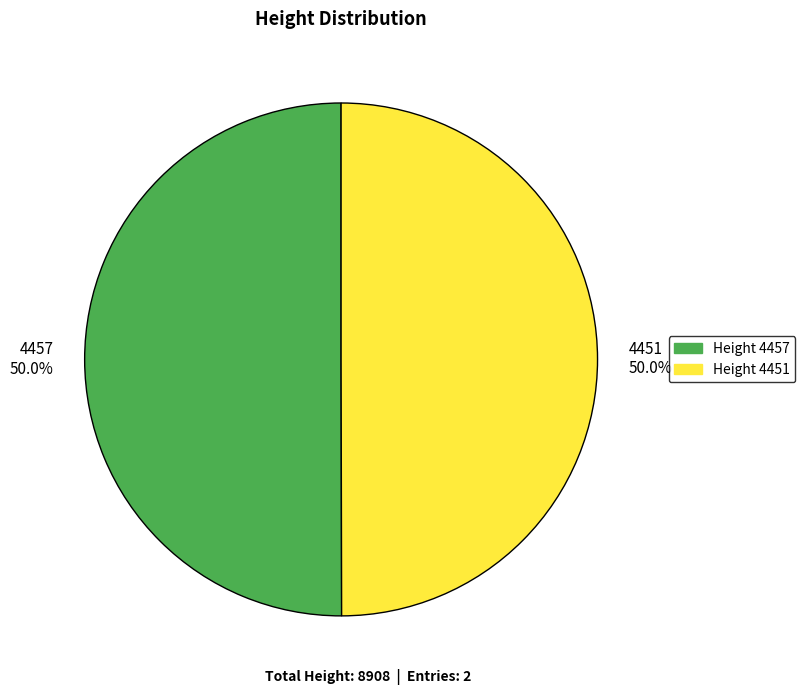

What portion of the pie excludes Height 4451?

50.0%